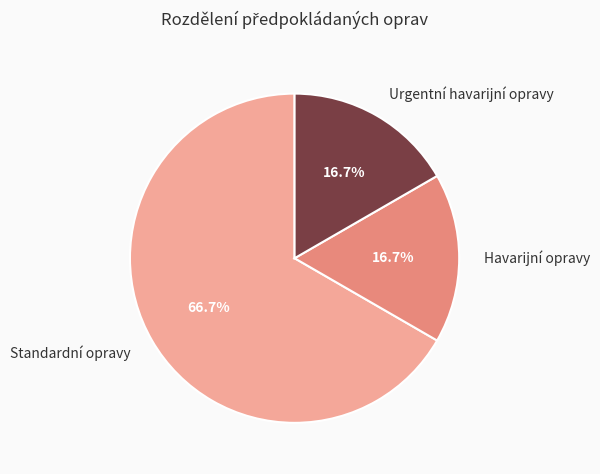

To the nearest percent, what is the combined percentage of Standardní opravy and Havarijní opravy?

83%